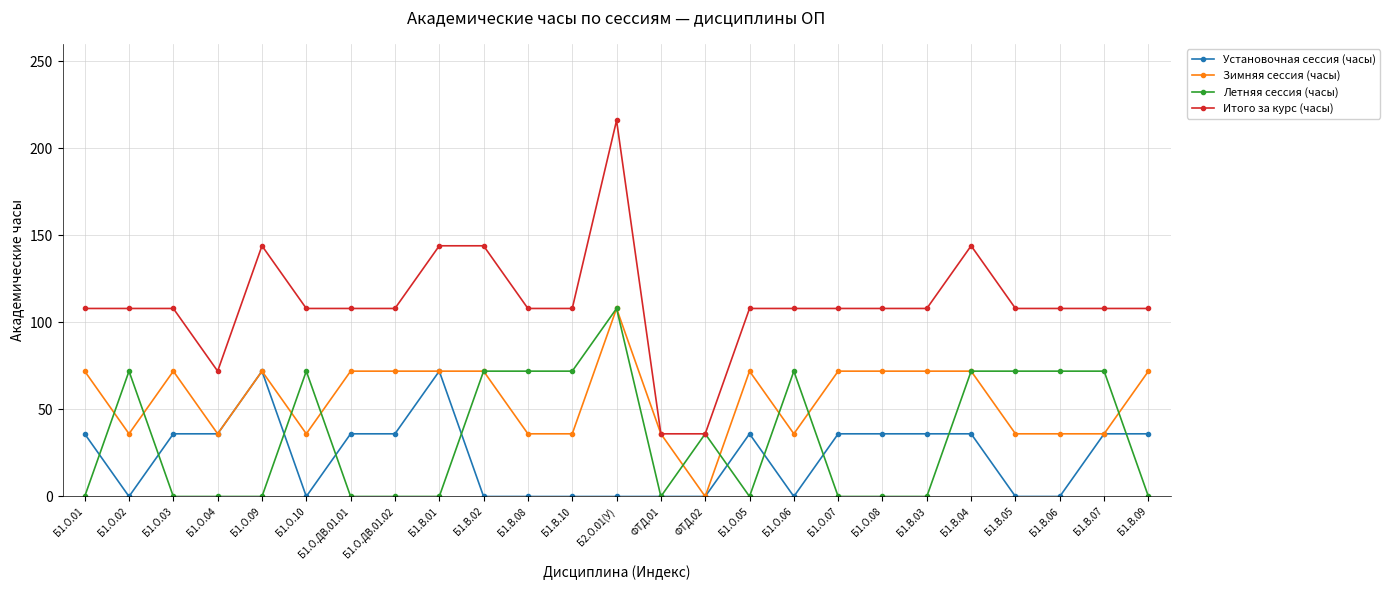

True or false: Зимняя сессия (часы) has more than 2 points higher than both neighbors.

True